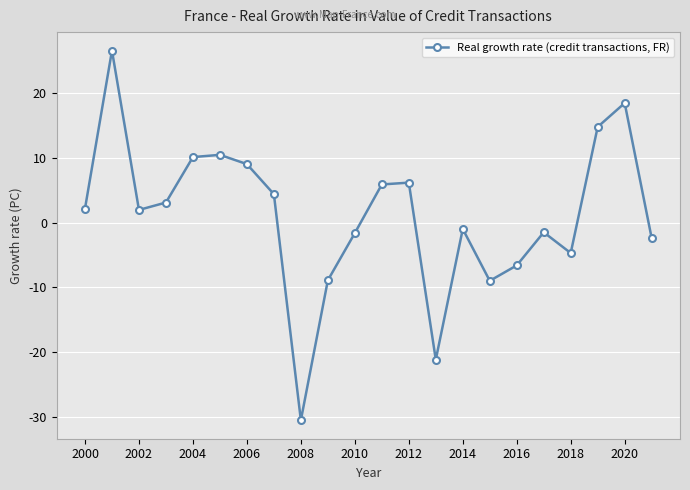

What is the greatest value displayed?

26.6